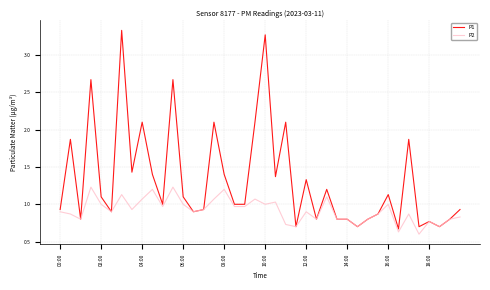

What is the greatest value displayed?

3.3